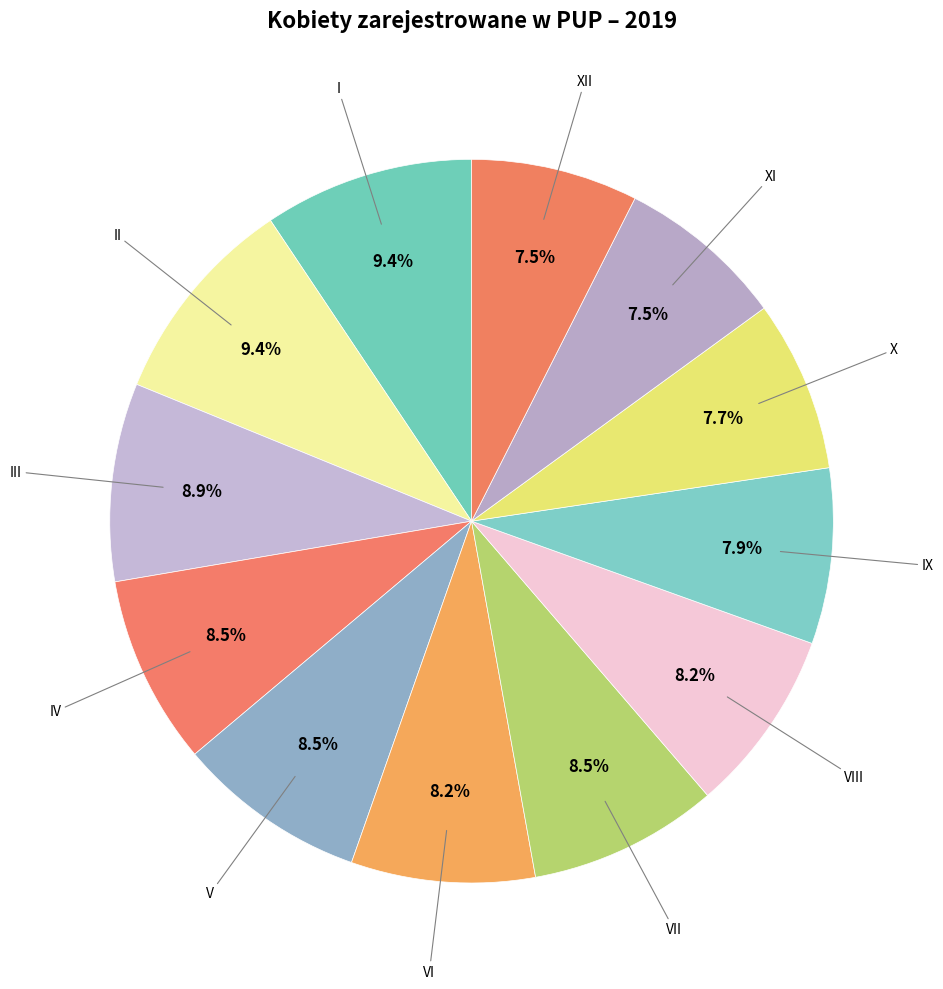

Which category has the smallest portion of the pie?

XII